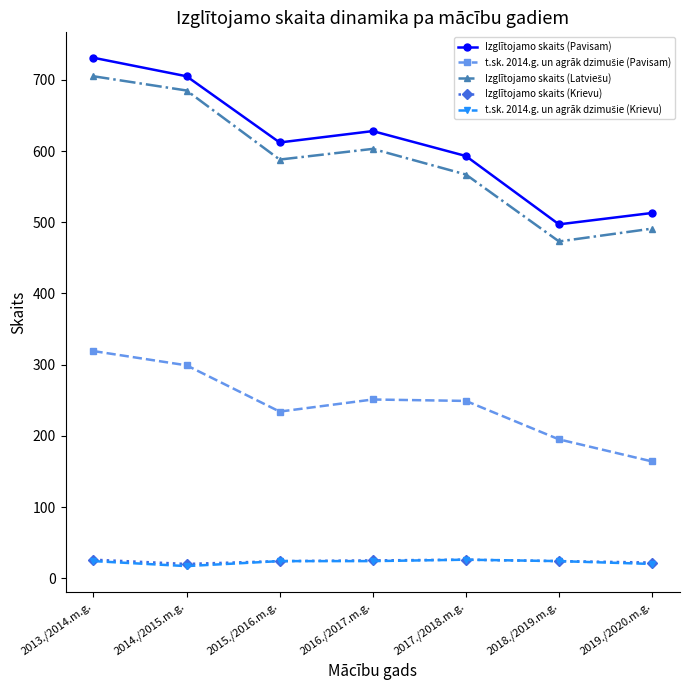

How many data points does each series have?

7